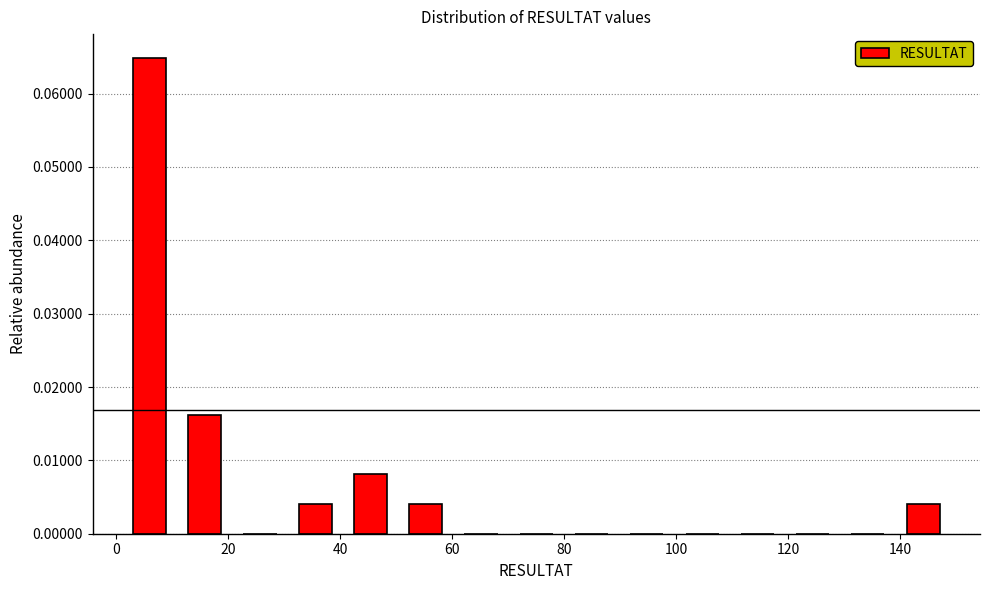

What is the height of the bar covering 30 to 40 on the x-axis? Neither the bar edges nor the heights are printed on the chart, so give them approximately, as read against the axes.

0.004